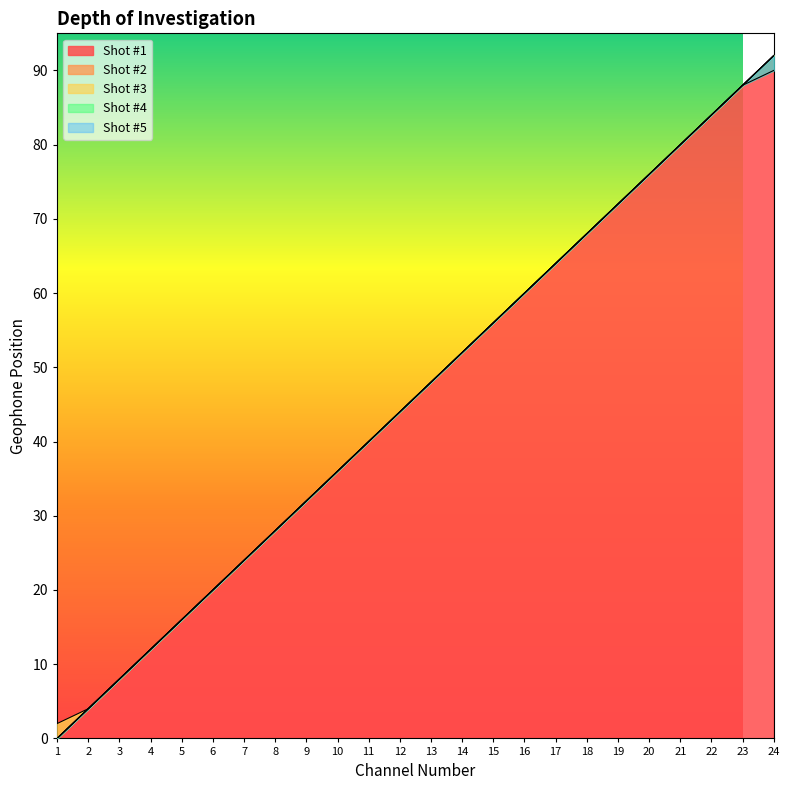

At which category does the chart reach its peak across all series?

24